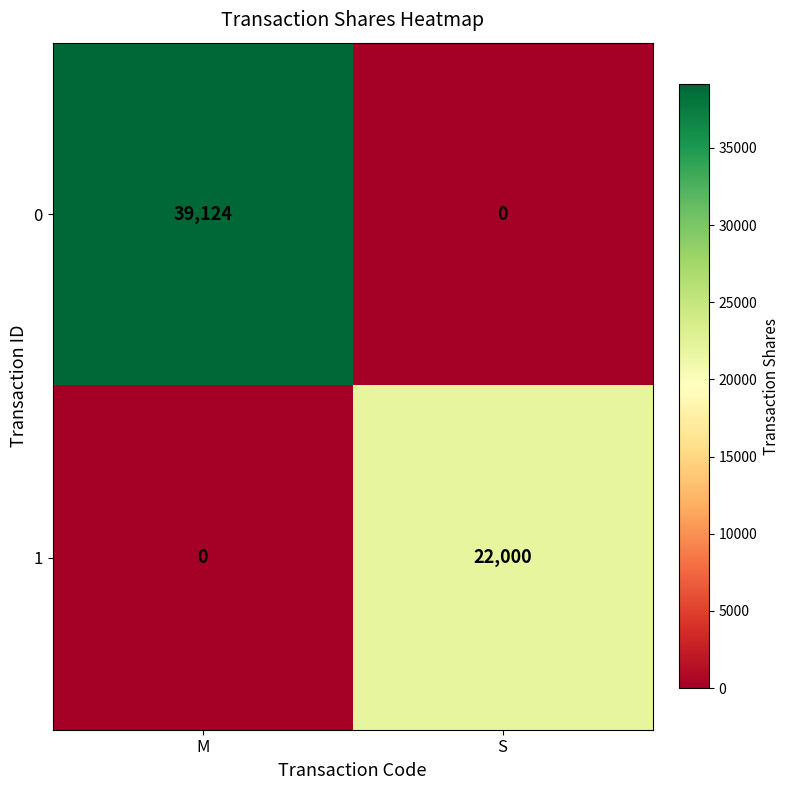

Where is 1 nearest to the value 11000?

M